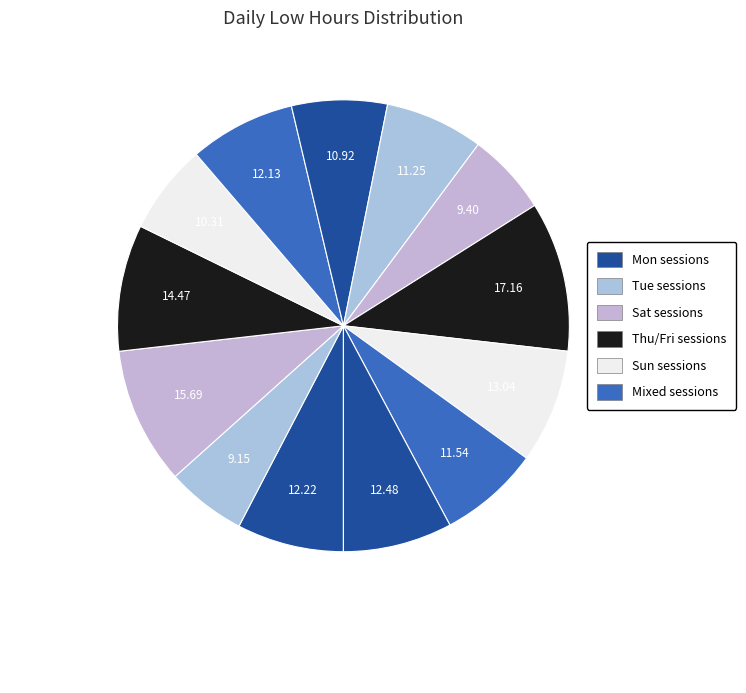

Count the number of slices in the pie.

13